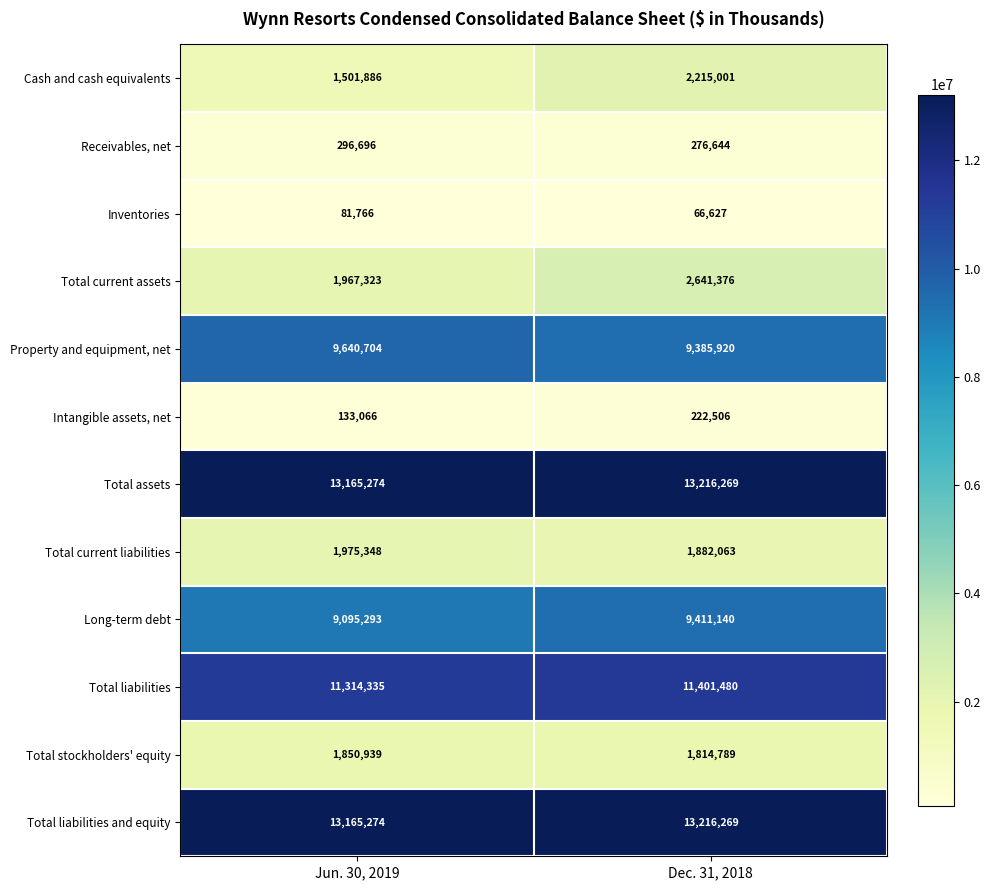

Rank the categories by Property and equipment, net value from lowest to highest.

Dec. 31, 2018, Jun. 30, 2019